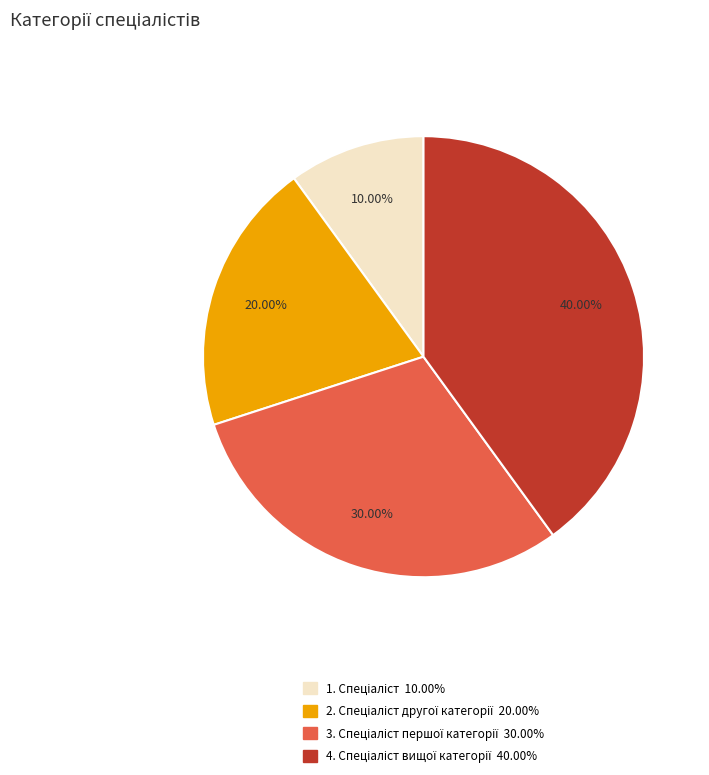

Does any single category account for the majority?

No